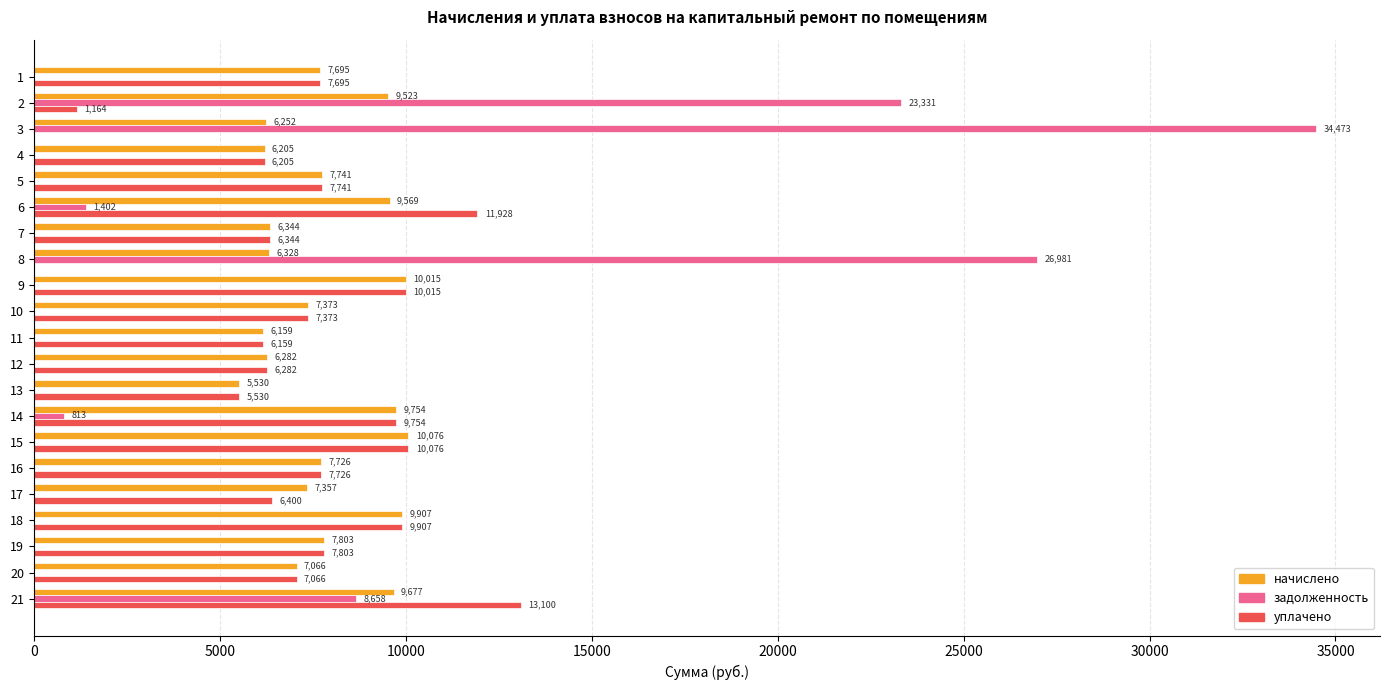

True or false: задолженность has a value of 0.0 at 16.

True